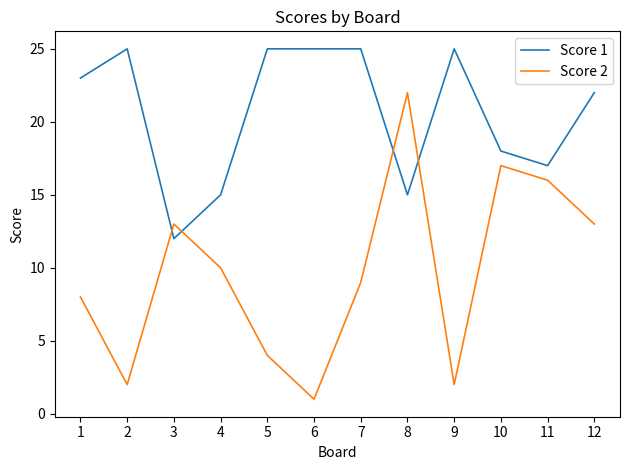

Reading left to right, list all the values displayed in this chart.

Score 1: 1=23	2=25	3=12	4=15	5=25	6=25	7=25	8=15	9=25	10=18	11=17	12=22
Score 2: 1=8	2=2	3=13	4=10	5=4	6=1	7=9	8=22	9=2	10=17	11=16	12=13